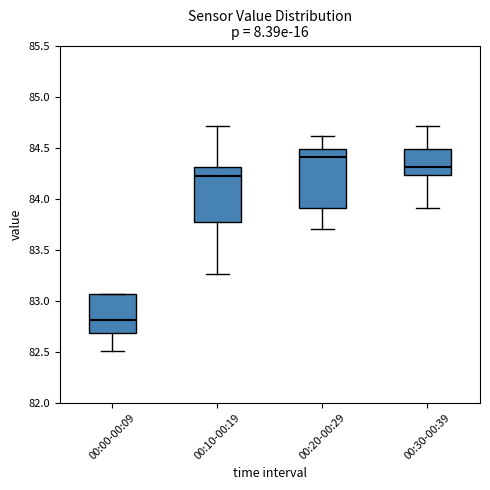

Reading left to right, read every box against the y-axis: the position of its median line, the range the box covers, and the ends of its whiskers. The values are not printed on the chart, so give them approximately, as read against the axis.

00:00-00:09: median 82.80, box 82.70 to 83.05, whiskers 82.50 to 83.05
00:10-00:19: median 84.20, box 83.75 to 84.30, whiskers 83.25 to 84.70
00:20-00:29: median 84.40, box 83.90 to 84.50, whiskers 83.70 to 84.60
00:30-00:39: median 84.30, box 84.25 to 84.50, whiskers 83.90 to 84.70